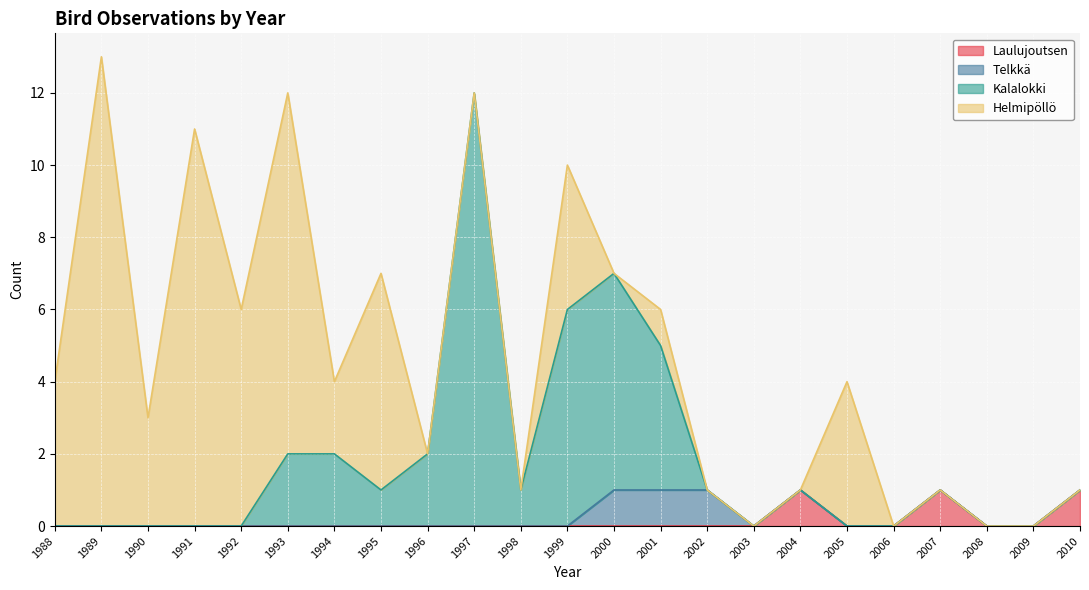

The Laulujoutsen series shows 1 at 2004. True or false?

True